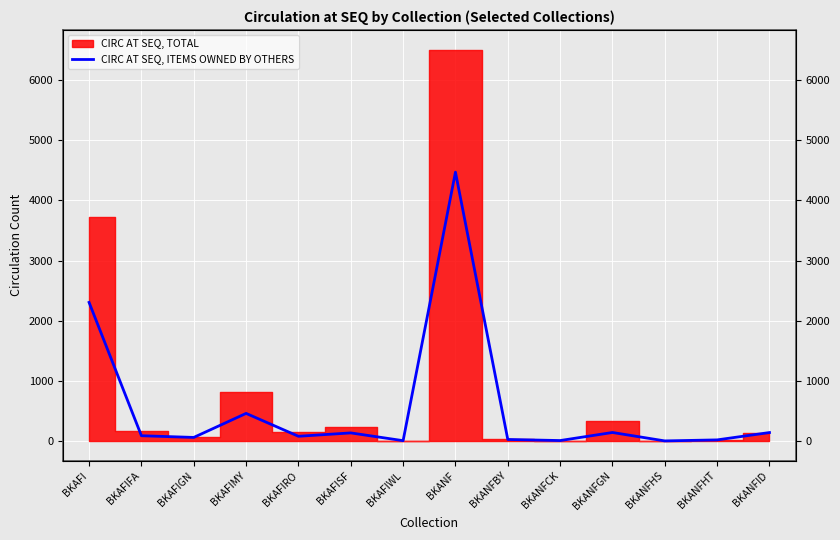

What is the value of the 10th point from the left?

11